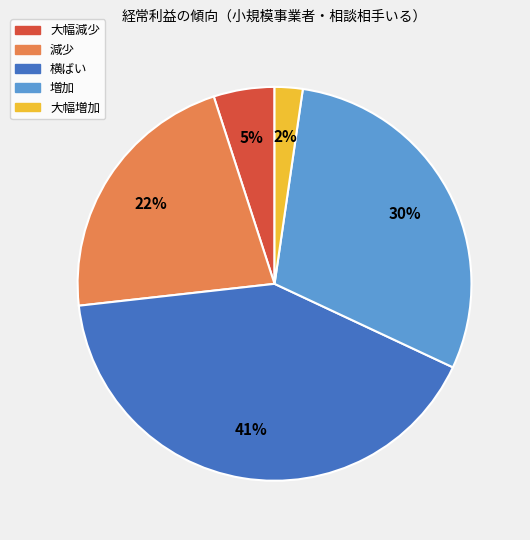

To the nearest percent, what is the difference between the 横ばい and 大幅減少 slice percentages?

36%